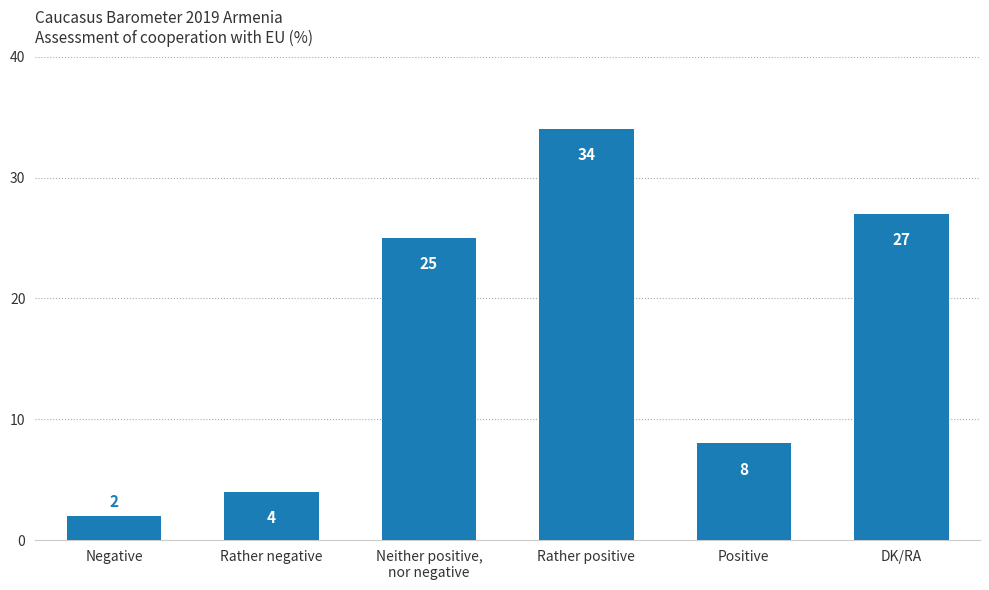

Are the bars grouped side by side (vs. stacked)?

No